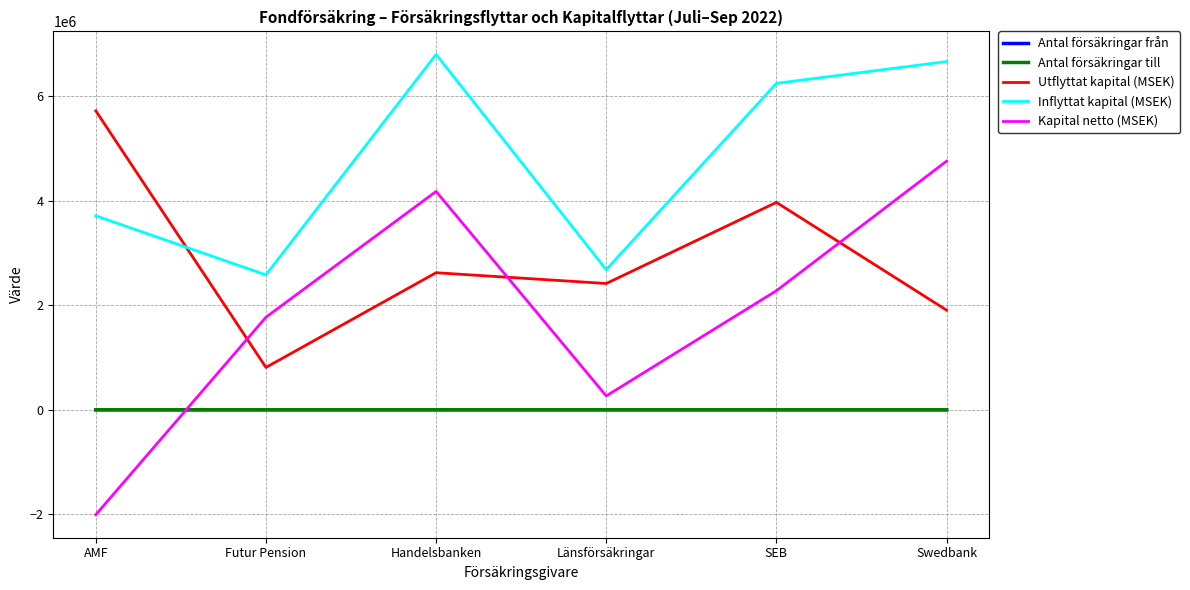

What is the difference between the Utflyttat kapital (MSEK) values at Länsförsäkringar and Swedbank?

509496